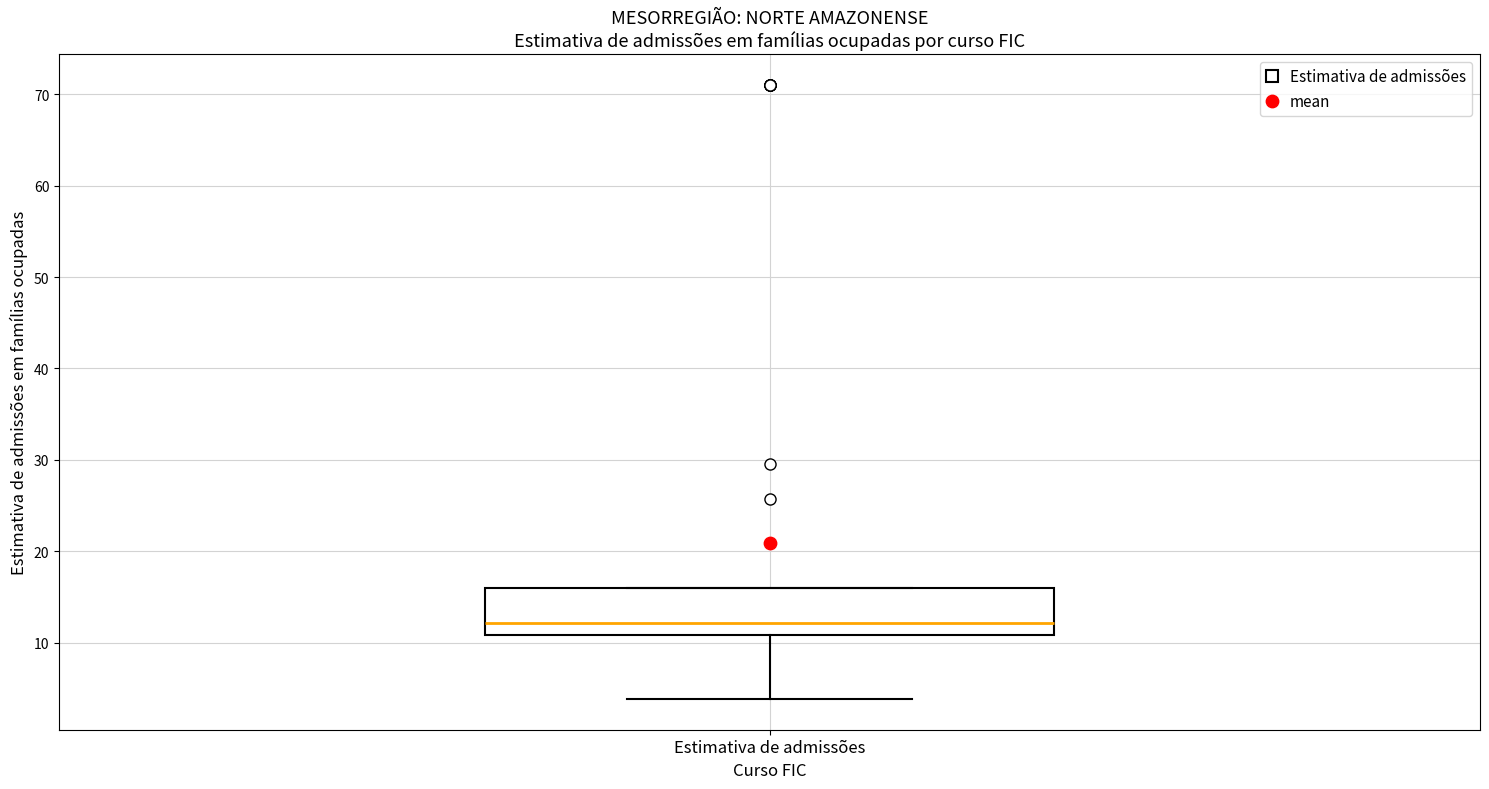

Transcribe this box plot: give where the median line is, the range the box spans, and where the two whiskers end, as read against the y-axis. The values are not printed on the chart, so give them approximately, as read against the axis.

median 12, box 11 to 16, whiskers 4 to 16